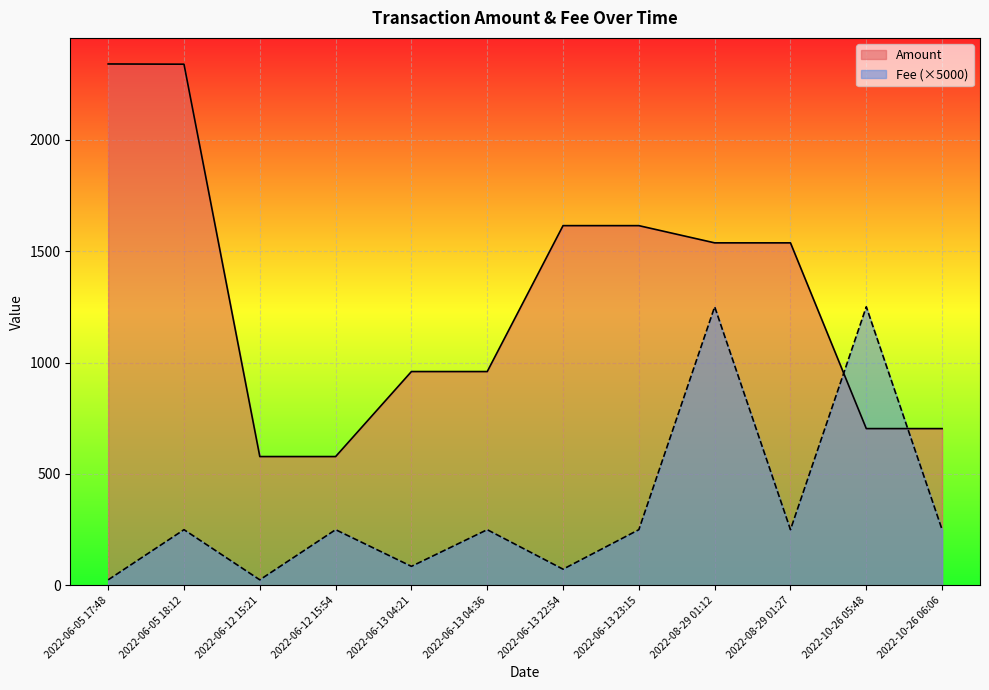

What is the sum of all Amount values?

15461.2